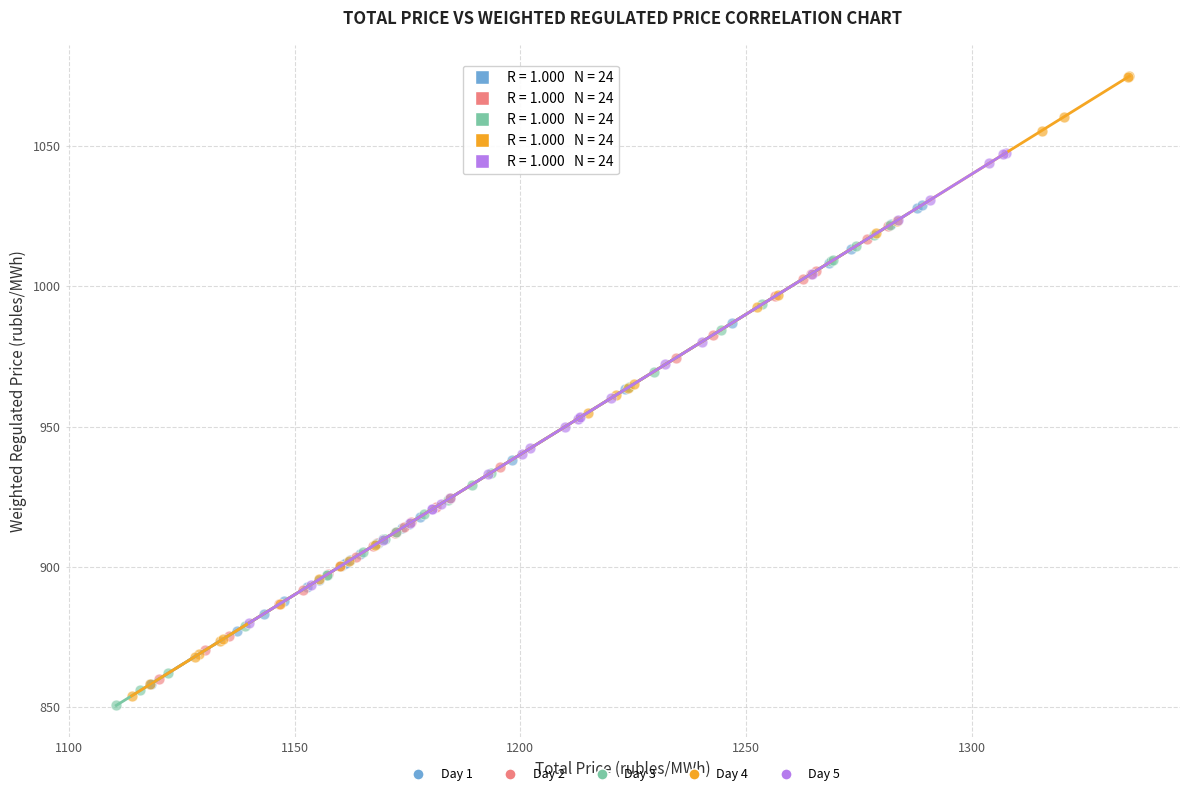

Which series reaches the maximum Y coordinate?

Day 4